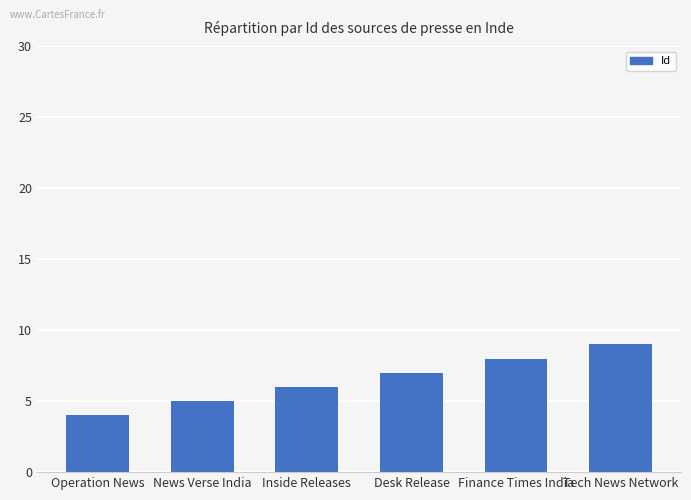

What is the difference between the maximum and second lowest values?

4